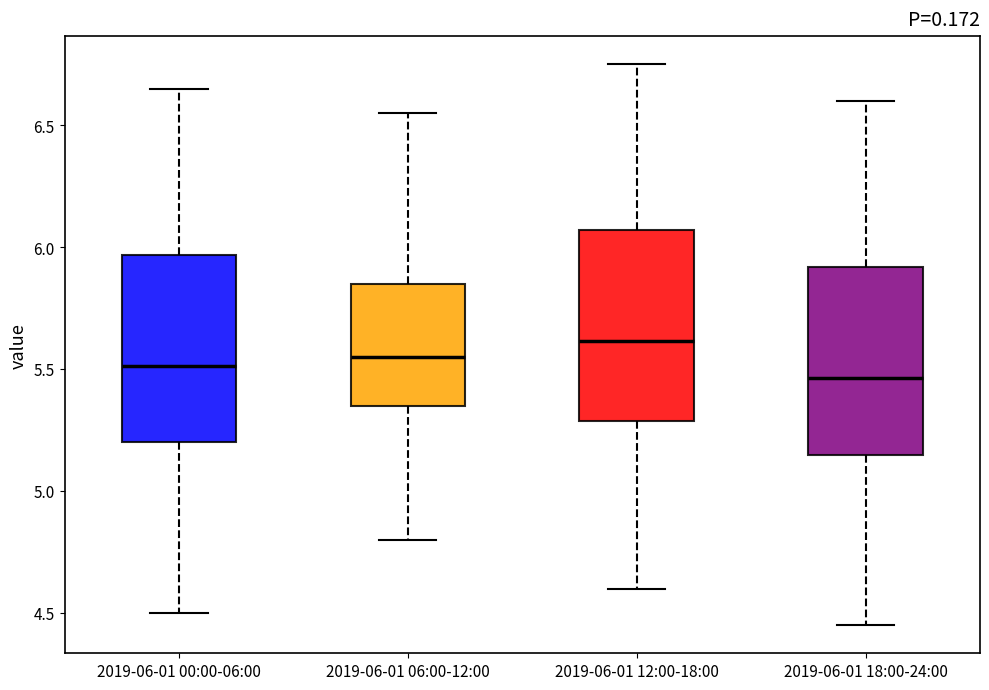

Which box has the highest median line?

2019-06-01 12:00-18:00